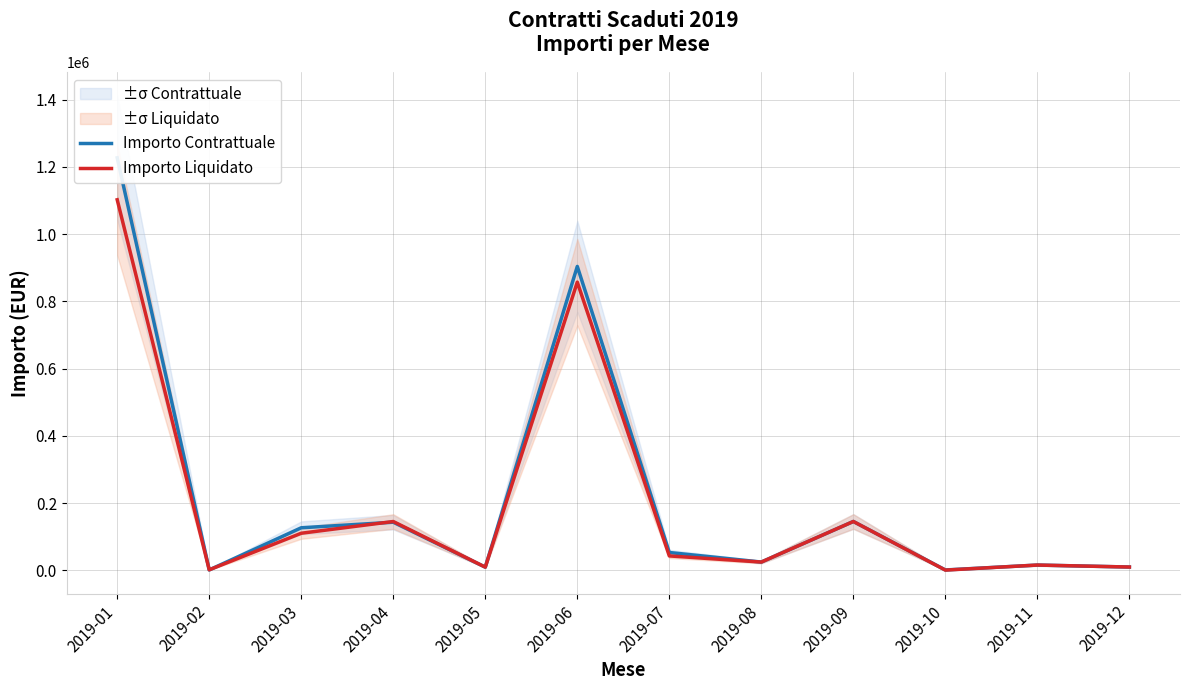

Reading left to right, list all the values displayed in this chart.

Importo Contrattuale: 1226849.0	938.4	126361.8	142926.4	9260.0	903767.4	52829.1	24380.0	145072.7	882.0	15472.6	9600.0
Importo Liquidato: 1102073.3	1312.4	110081.3	144982.5	9260.0	857033.3	42609.1	24380.0	145072.7	441.0	15472.6	9600.0